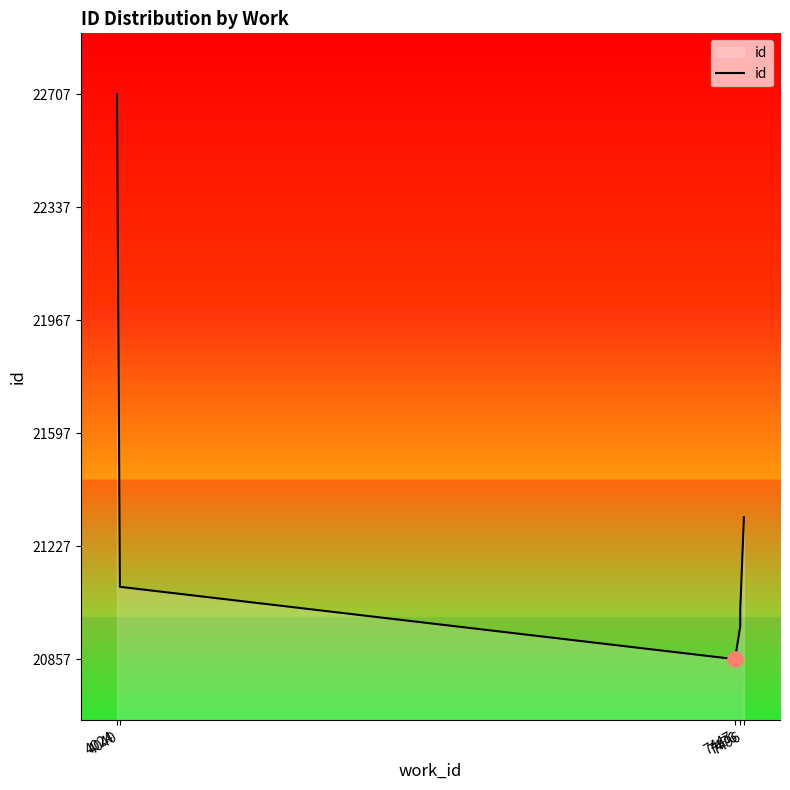

Between 7447 and 7476, which is larger?

7476